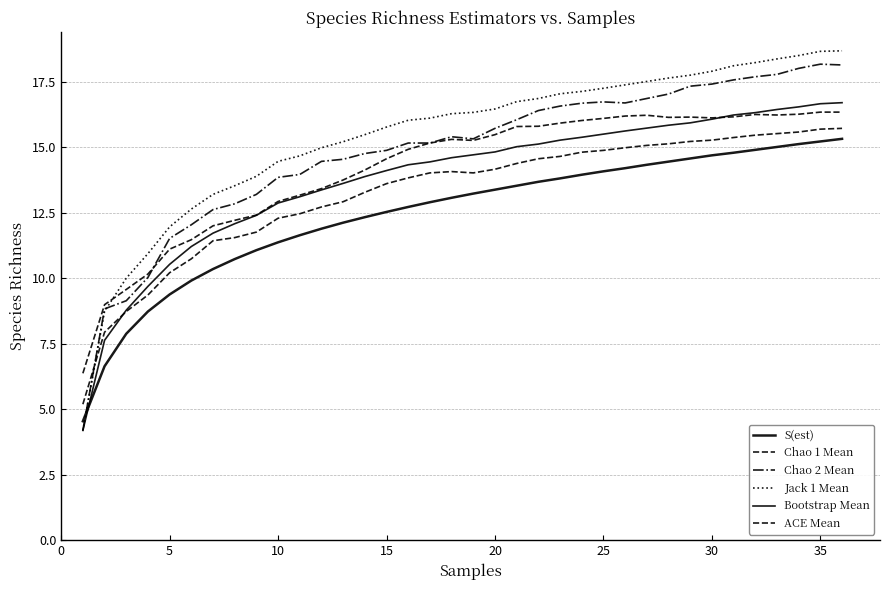

Is this an area chart (filled region under the line)?

No